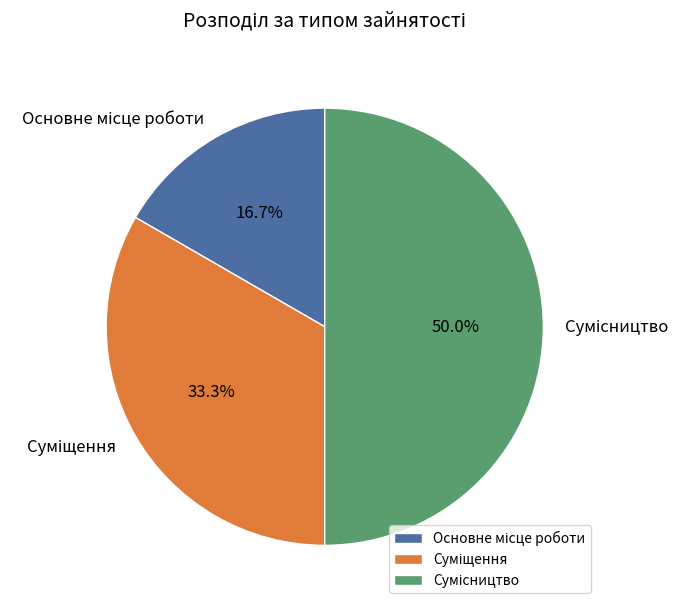

Count the number of slices in the pie.

3